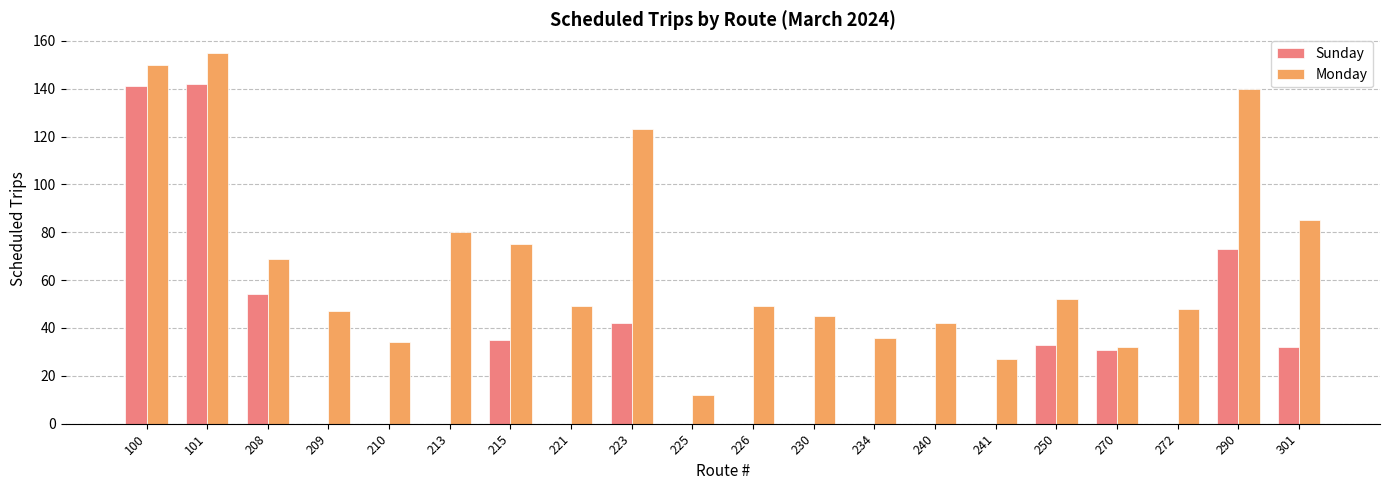

Reading right to left, transcribe all the data shown in this chart.

Sunday: 32	73	0	31	33	0	0	0	0	0	0	42	0	35	0	0	0	54	142	141
Monday: 85	140	48	32	52	27	42	36	45	49	12	123	49	75	80	34	47	69	155	150